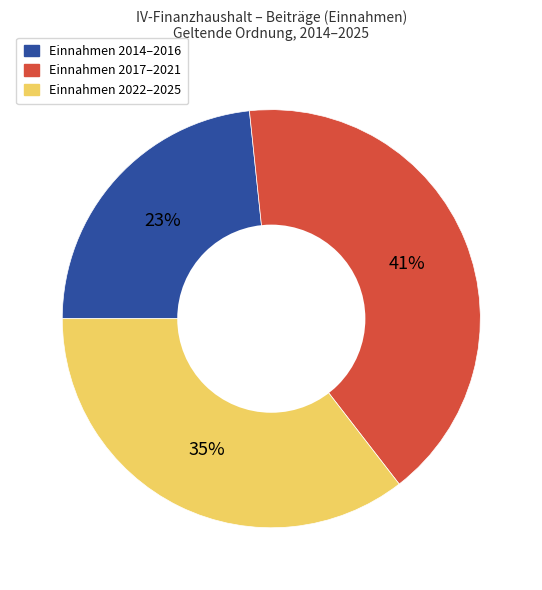

What is the ratio of the value at Einnahmen 2022–2025 to the value at Einnahmen 2014–2016?

1.5